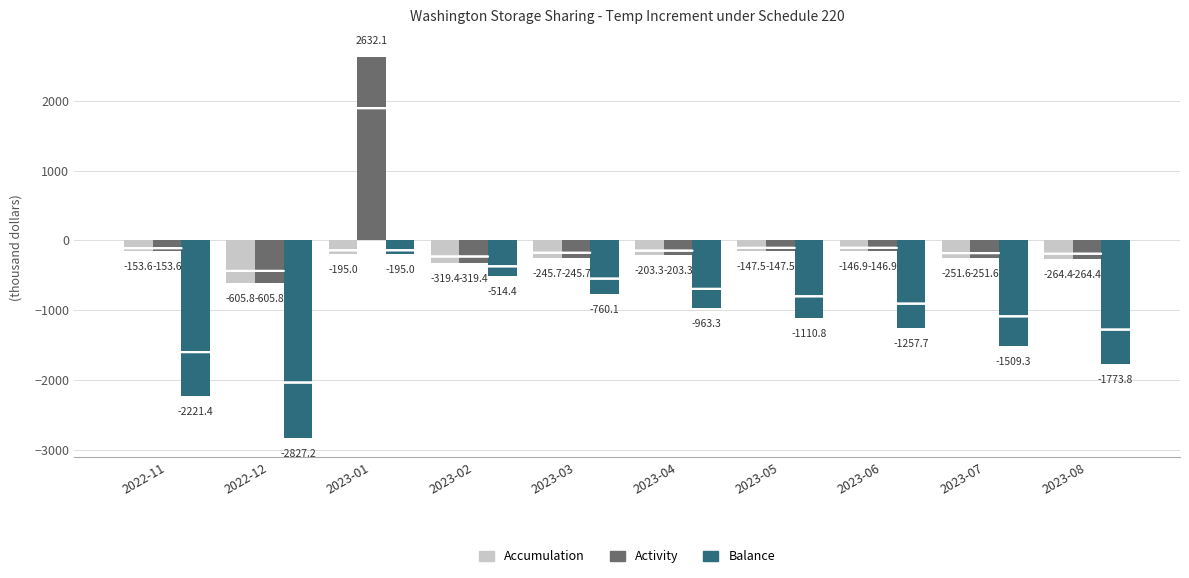

Reading left to right, list all the values displayed in this chart.

Accumulation: -153.6	-605.8	-195.0	-319.4	-245.7	-203.3	-147.5	-146.9	-251.6	-264.4
Activity: -153.6	-605.8	2632.1	-319.4	-245.7	-203.3	-147.5	-146.9	-251.6	-264.4
Balance: -2221.4	-2827.2	-195.0	-514.4	-760.1	-963.3	-1110.8	-1257.7	-1509.3	-1773.8